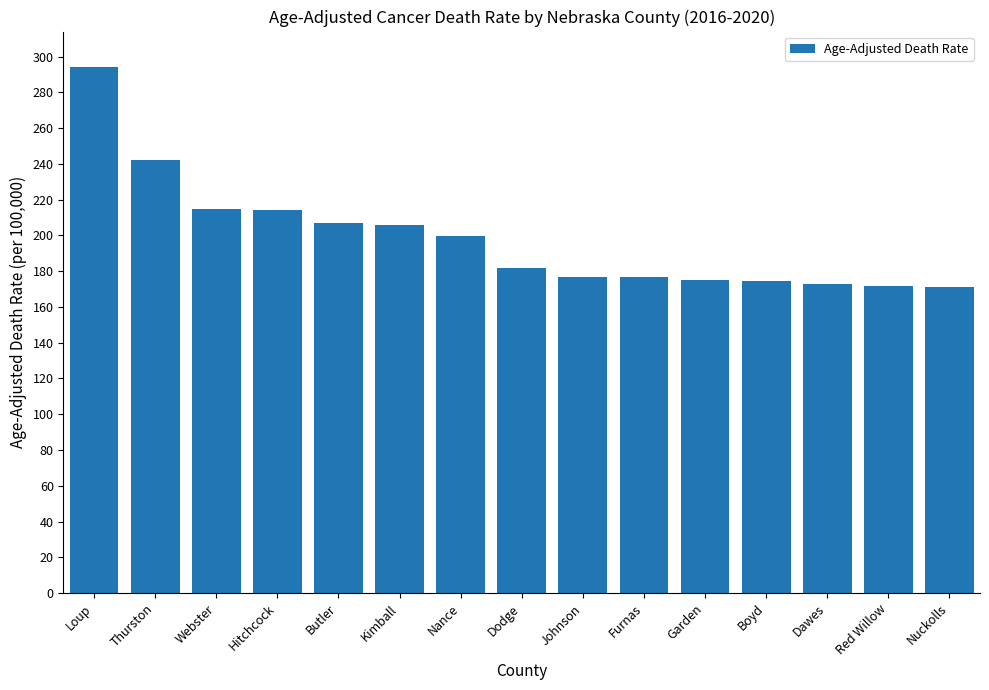

Approximately how many times larger is the value at Webster compared to Nuckolls?

1.3